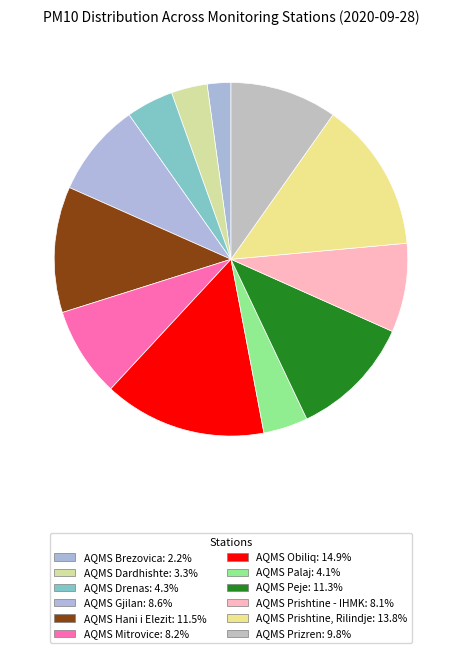

Which slice is the largest?

AQMS Obiliq